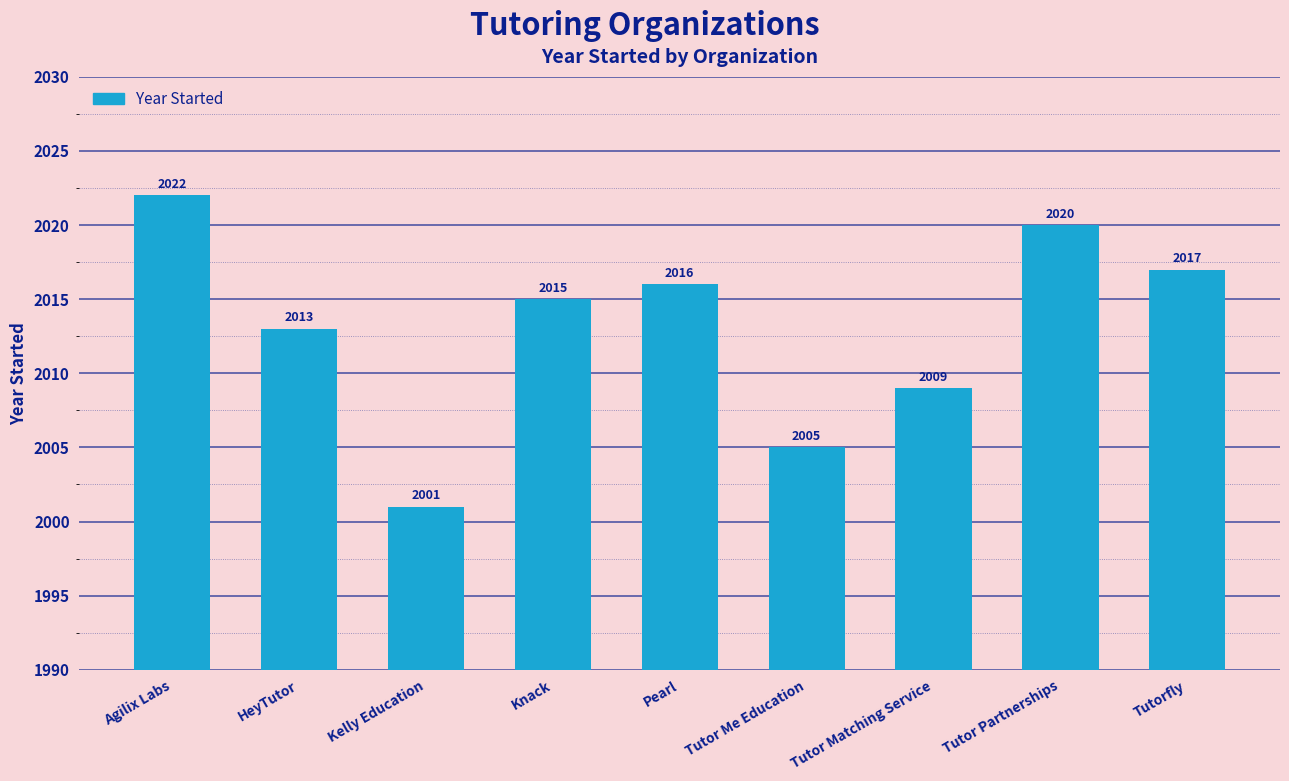

What is the label of the 3rd bar from the left?

Kelly Education